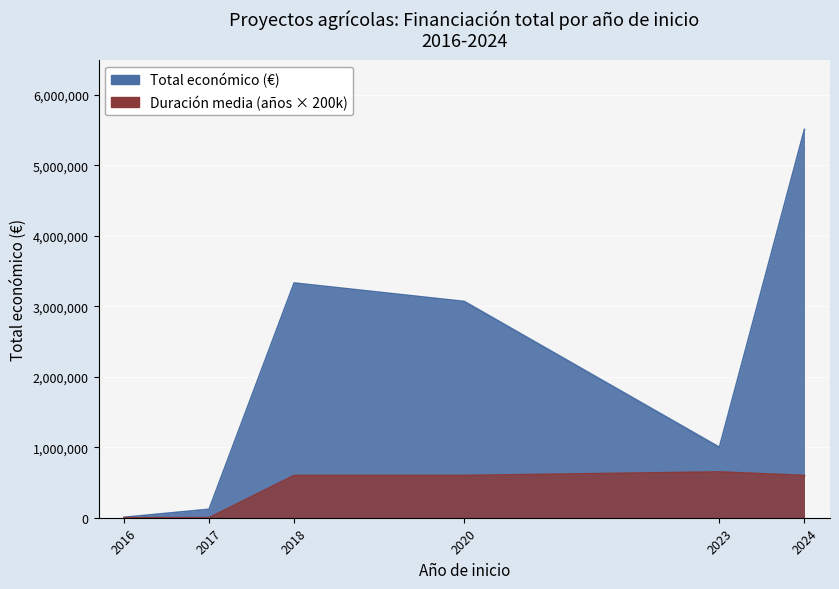

At how many categories does at least one series exceed 3976669?

1